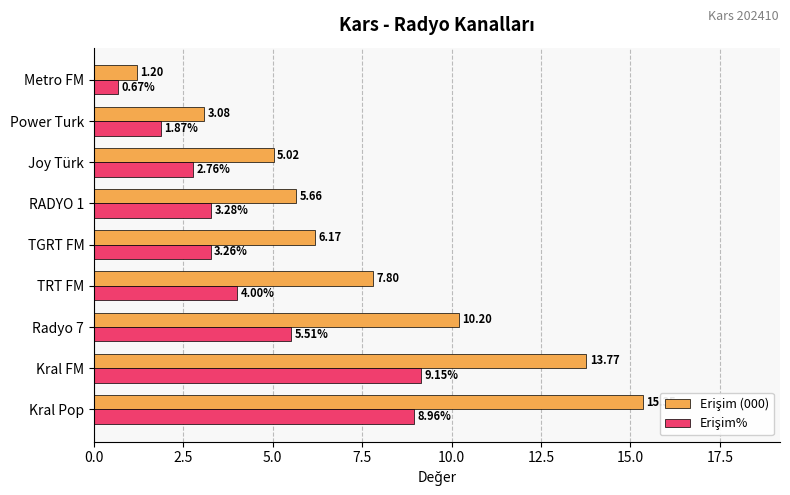

At how many categories does at least one series exceed 5?

7